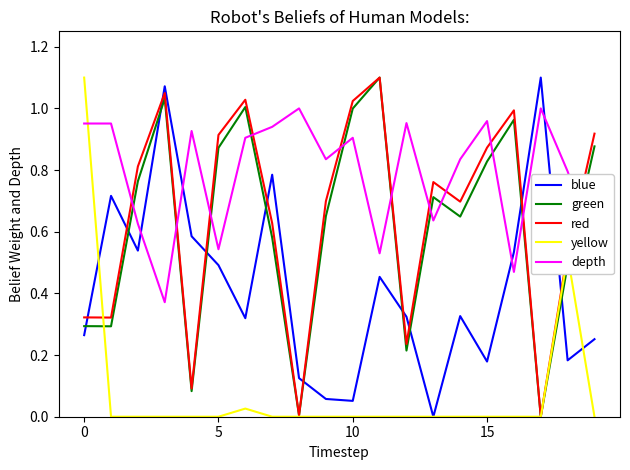

How many intersections are there between blue and green?

10